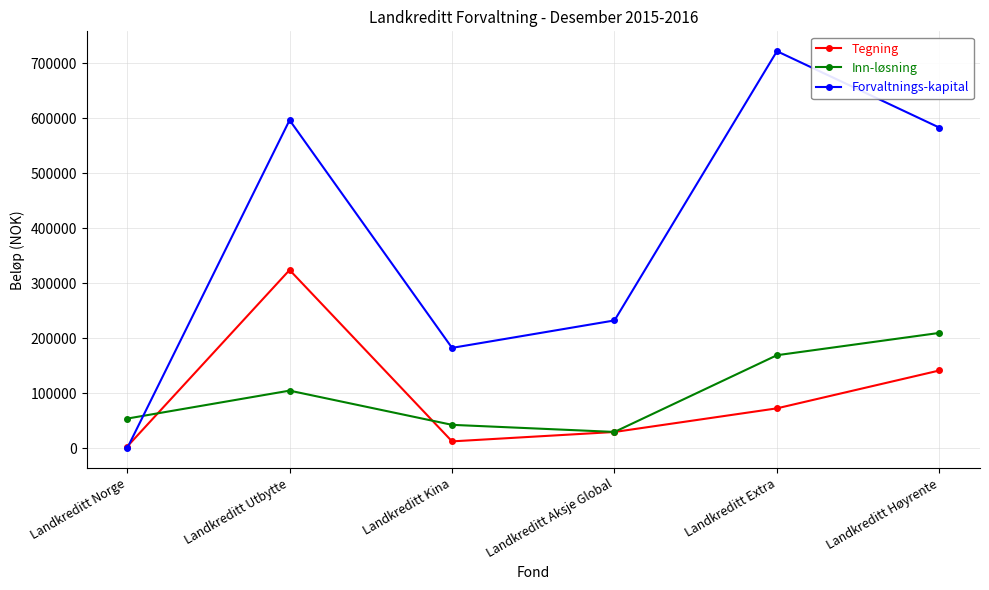

At which category is the sum across all series the highest?

Landkreditt Utbytte